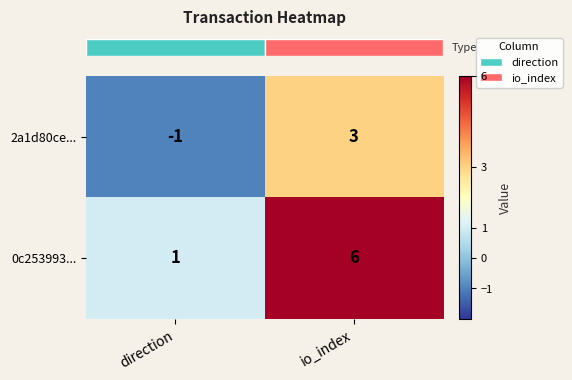

What is the sum of the 0c253993... values at io_index and direction?

7